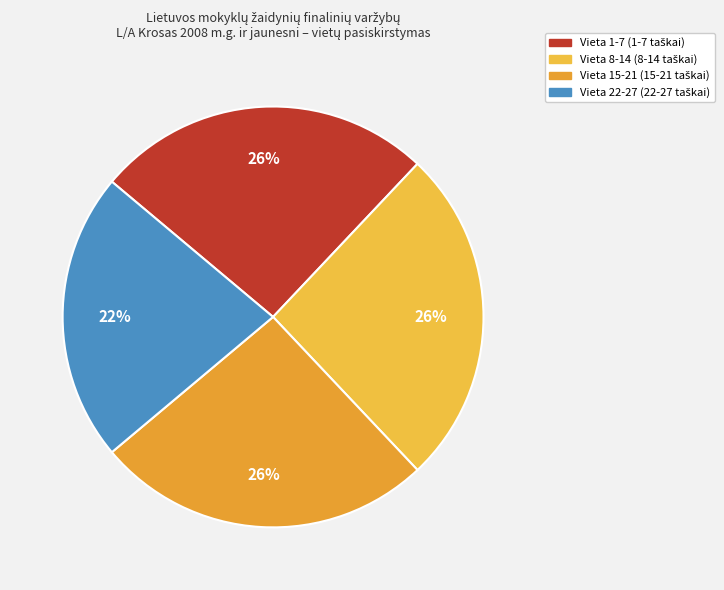

How many segments does this pie chart have?

4